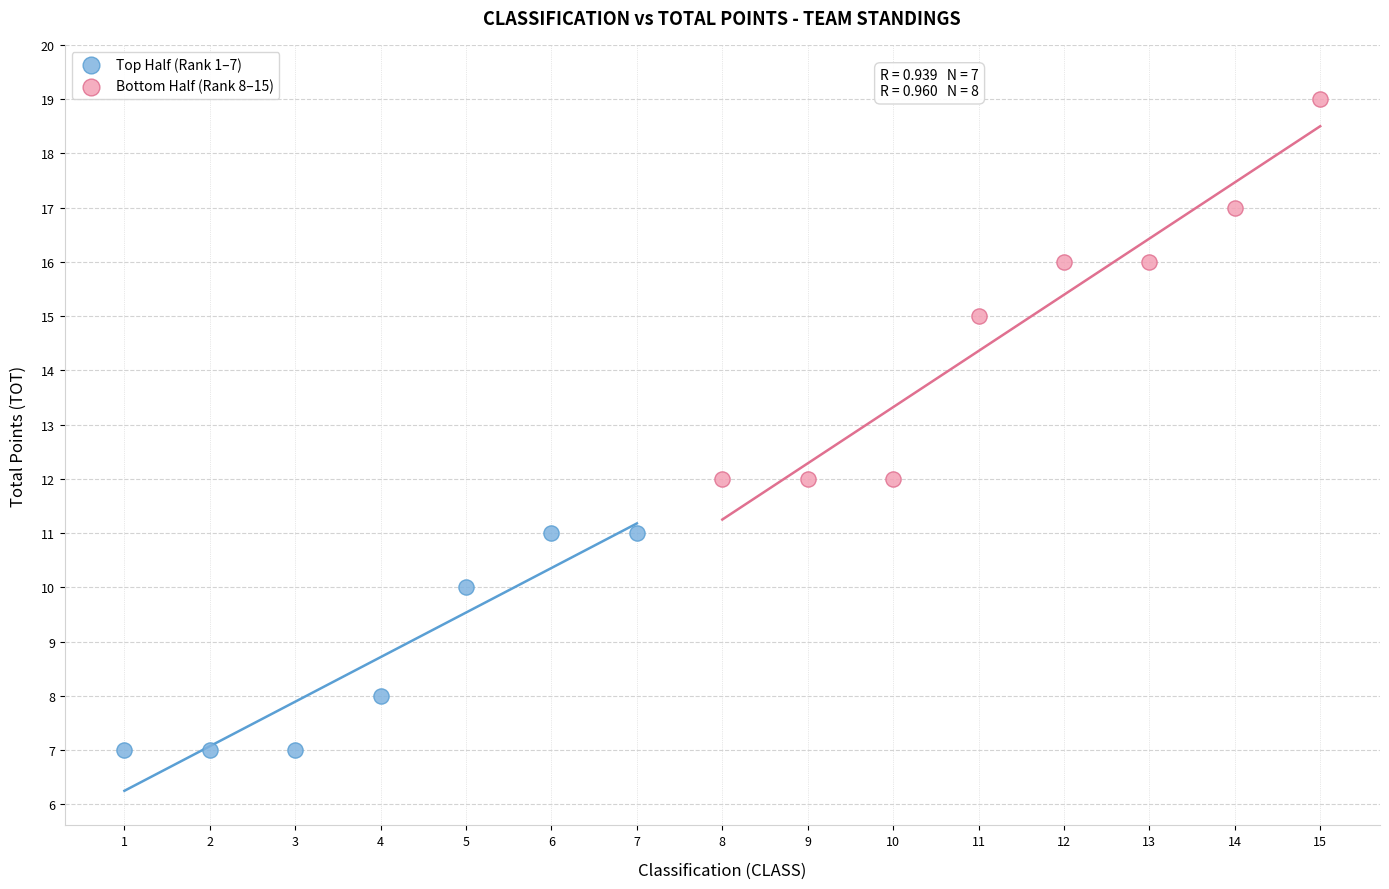

Which series has the largest Y range (max minus min)?

Bottom Half (Rank 8–15)